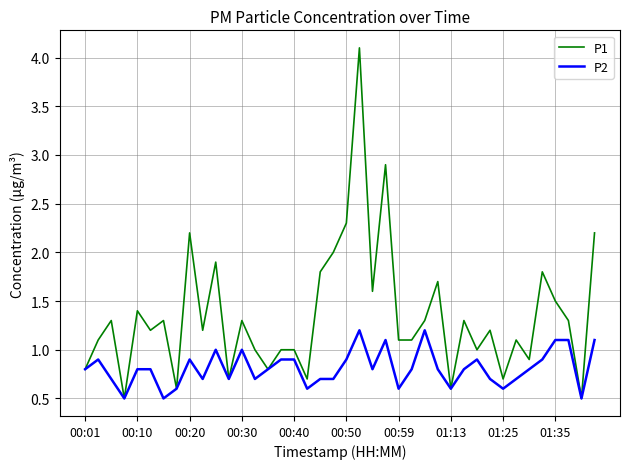

At how many categories does at least one series exceed 3?

1